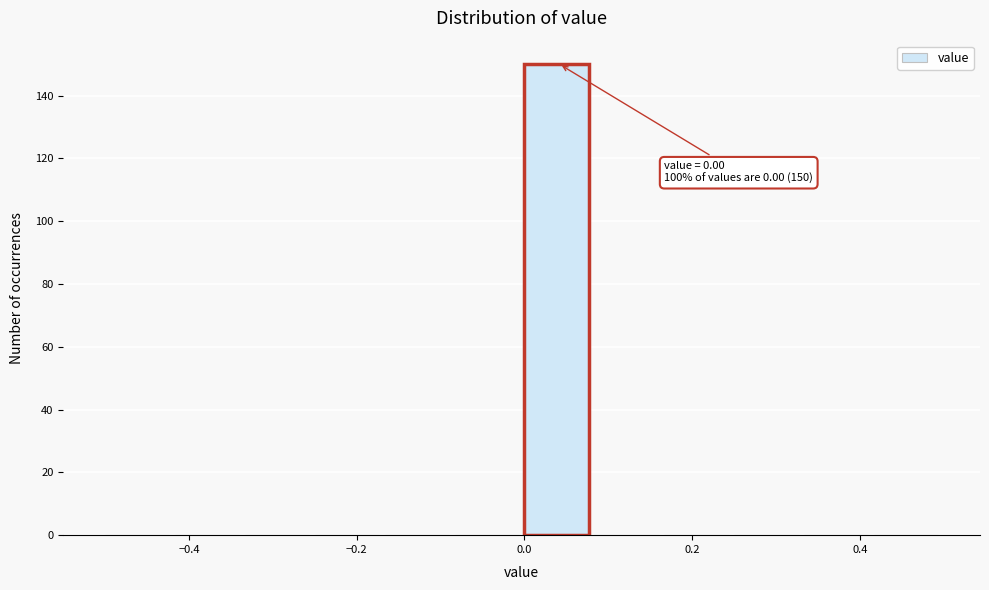

Which range on the x-axis has the tallest bar?

0.00 to 0.08